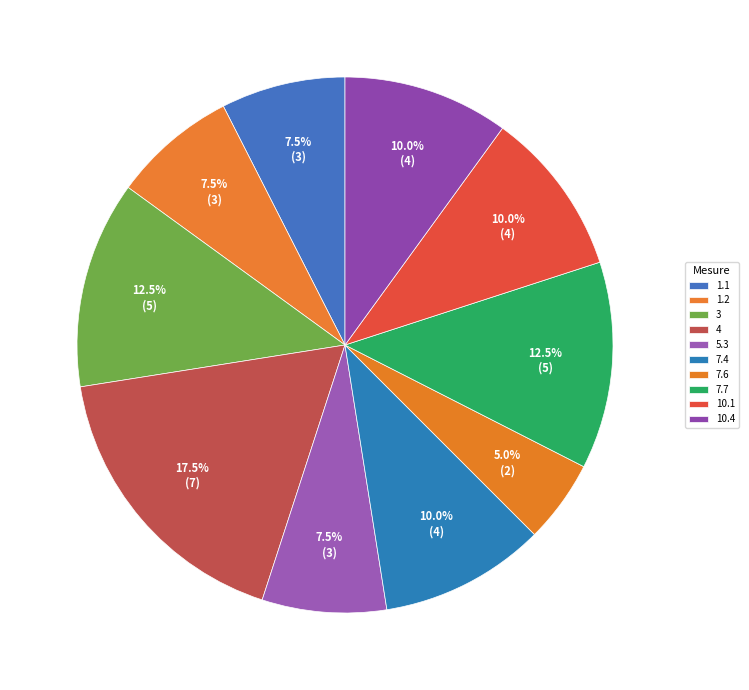

How many slices are in this pie chart?

10